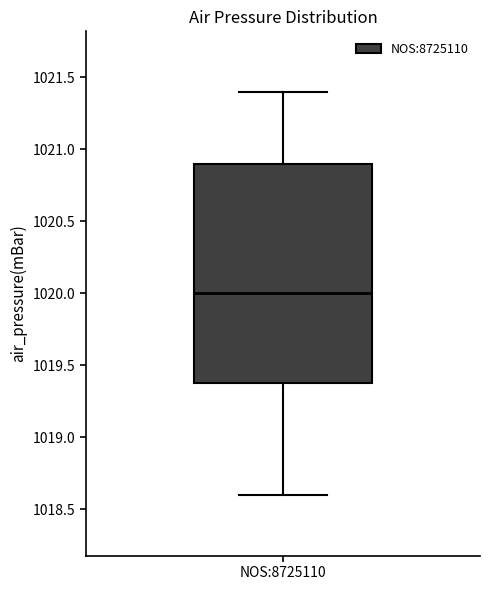

Where is the lower edge of the box for NOS:8725110 on the y-axis? The values are not printed on the chart, so give them approximately, as read against the axis.

1019.4